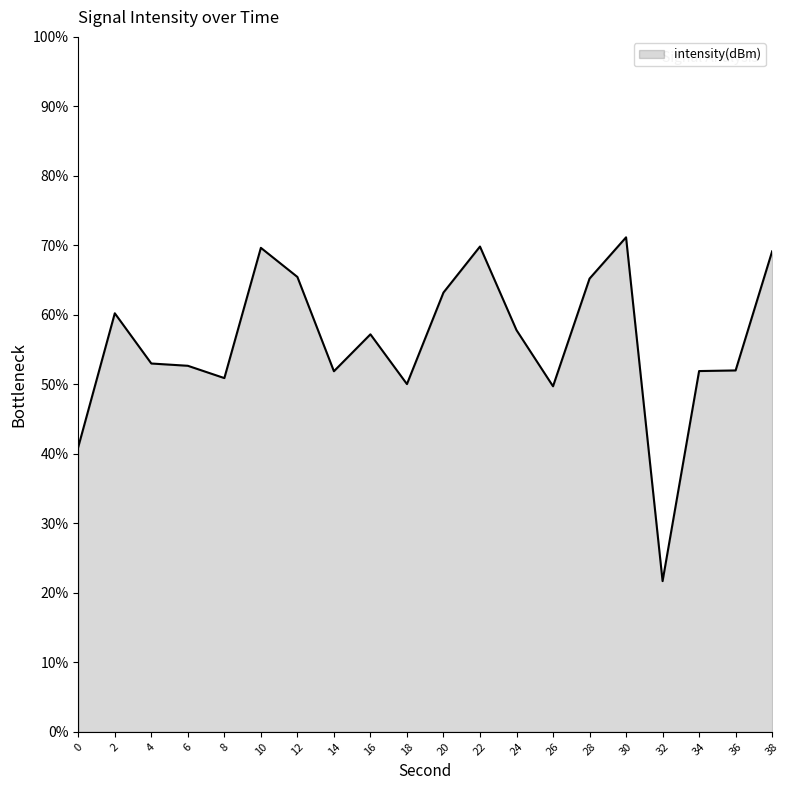

What is the minimum value shown in the chart?

21.7